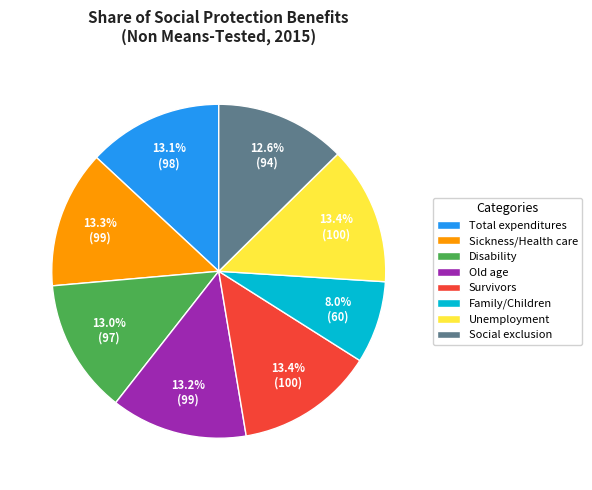

Approximately how many times larger is the value at Total expenditures compared to Disability?

1.0